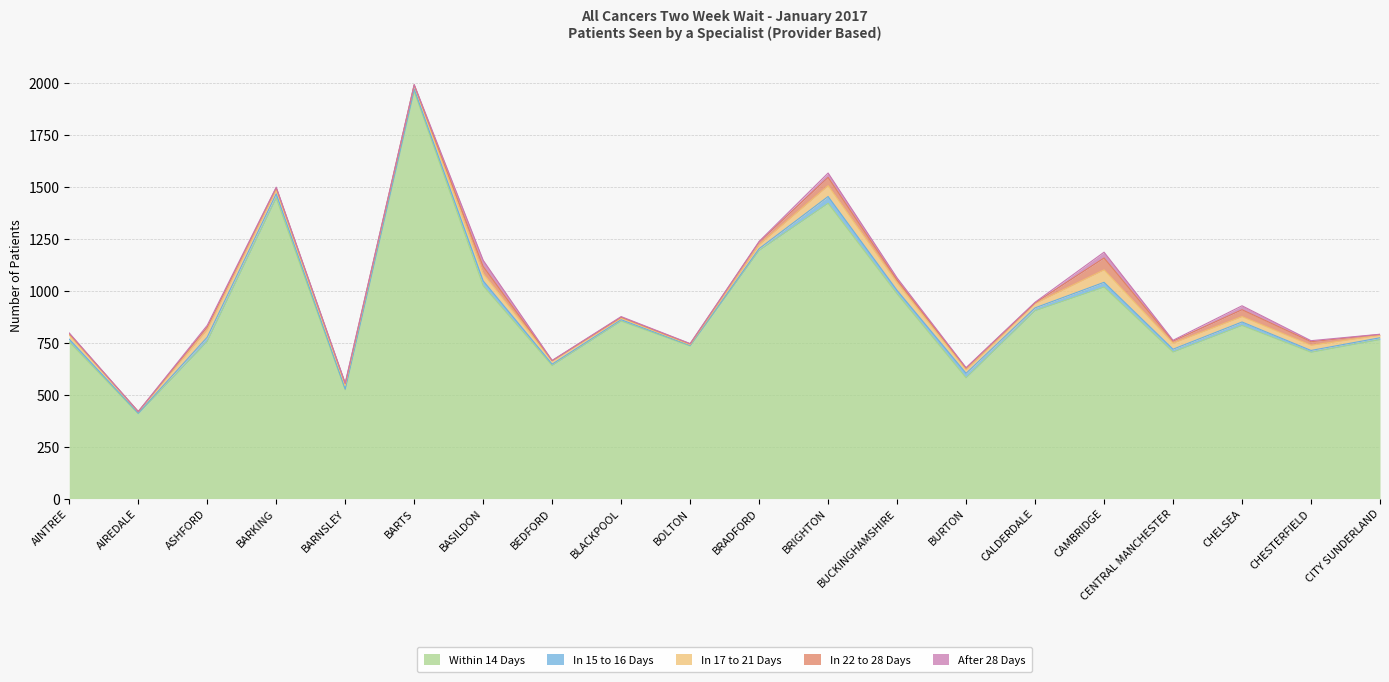

How many interior local peaks does the In 22 to 28 Days series have?

5